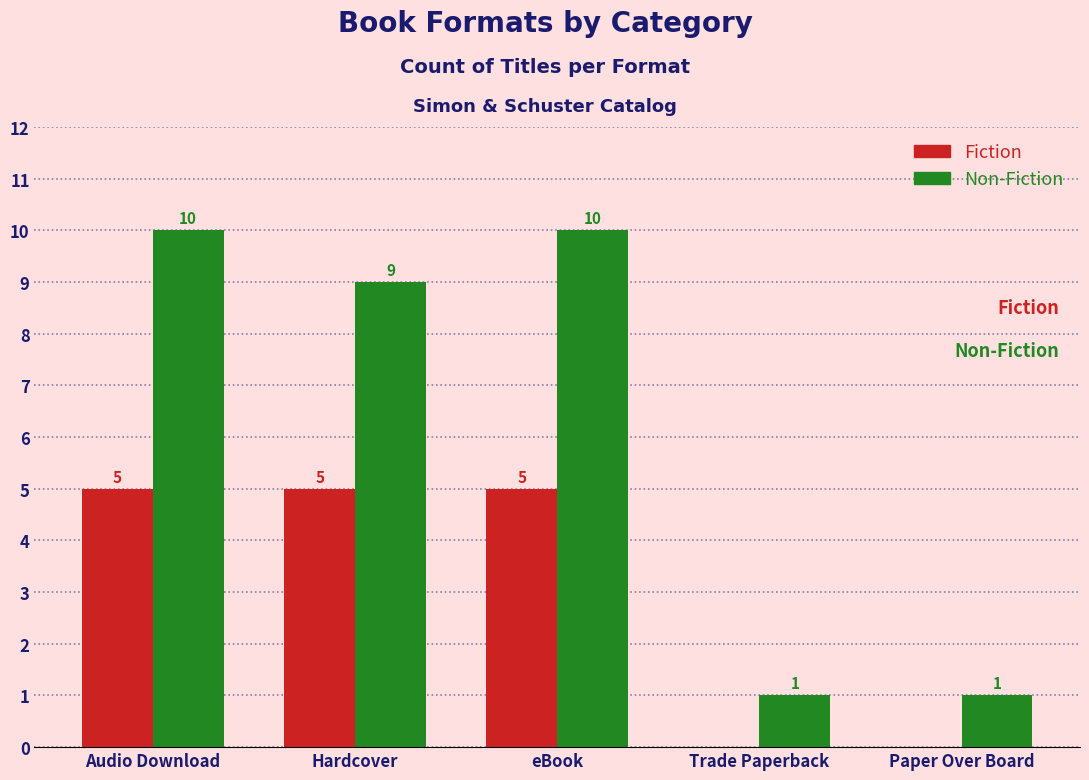

Is it true that Fiction equals 1 at eBook?

False